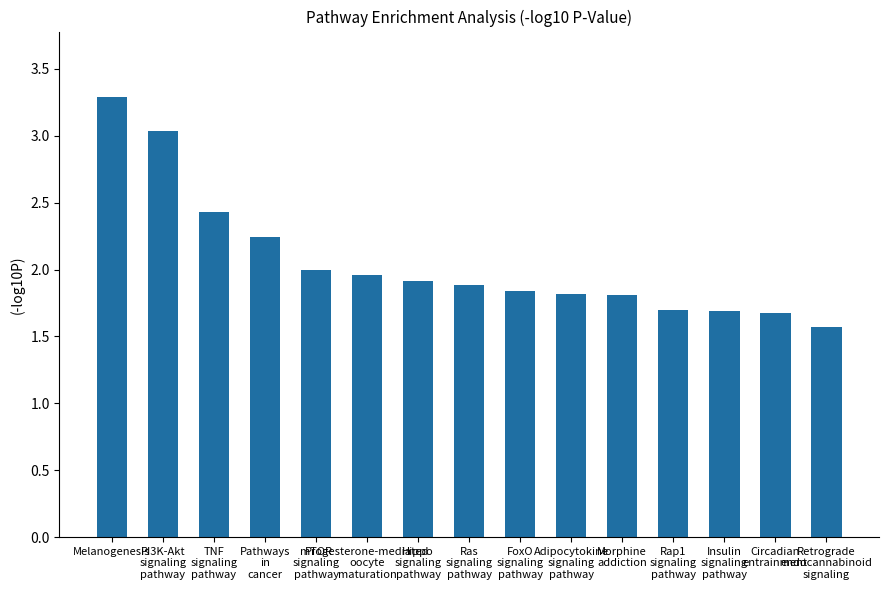

What is the sum of all values?

30.9